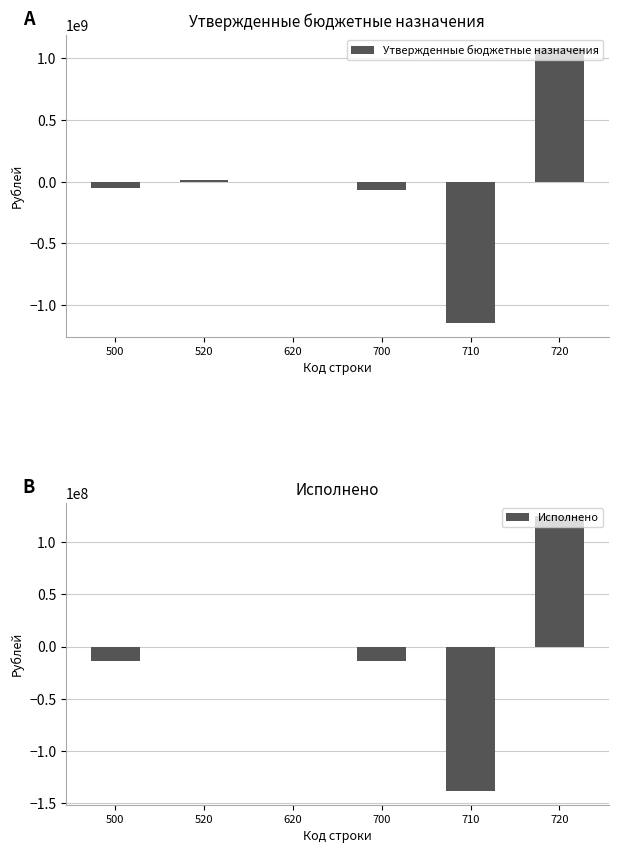

At which label does Утвержденные бюджетные назначения reach its peak?

720